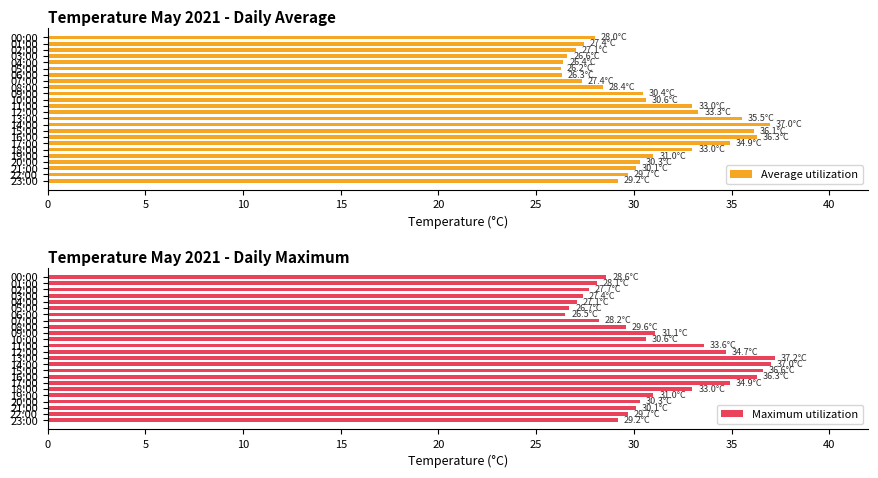

How many data points in Maximum utilization are above 30?

13